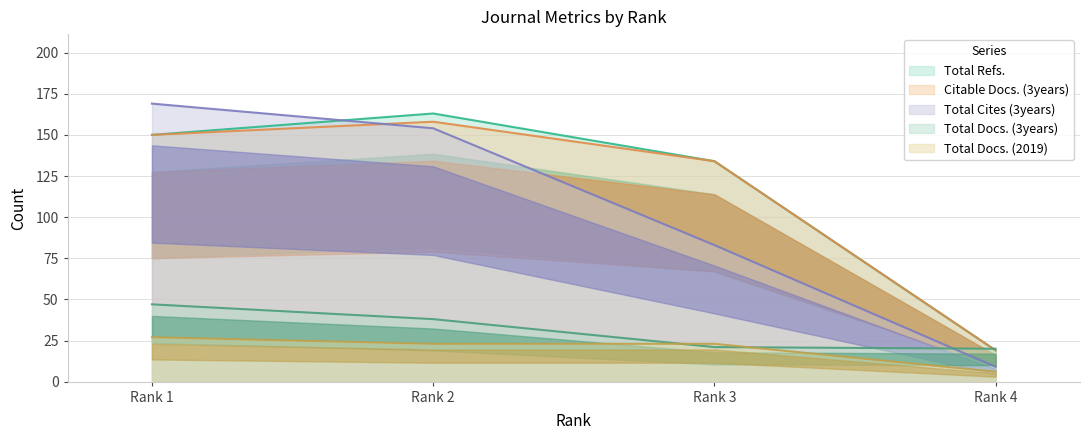

What is the total value across all series at Rank 4?

73